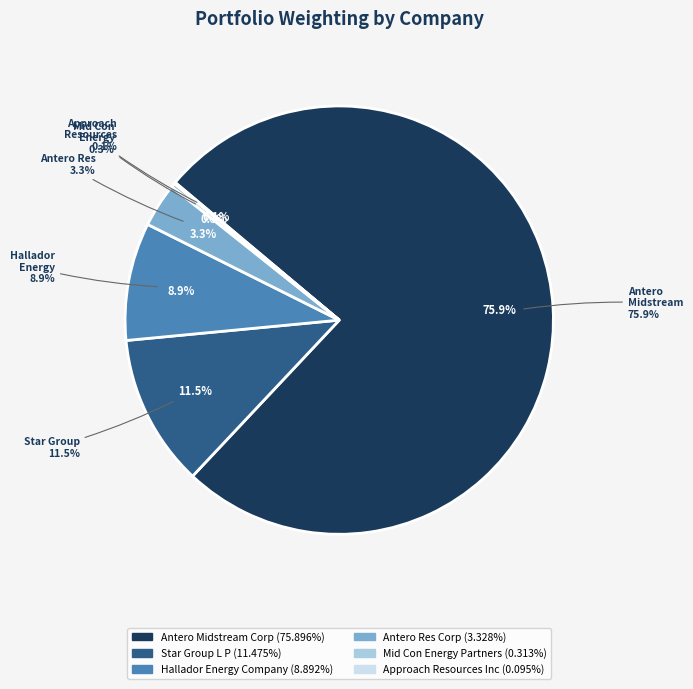

Count the number of slices in the pie.

6